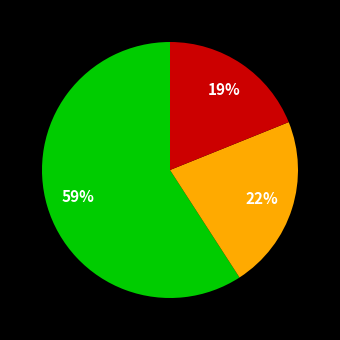

Is there any slice that represents more than half of the pie?

Yes